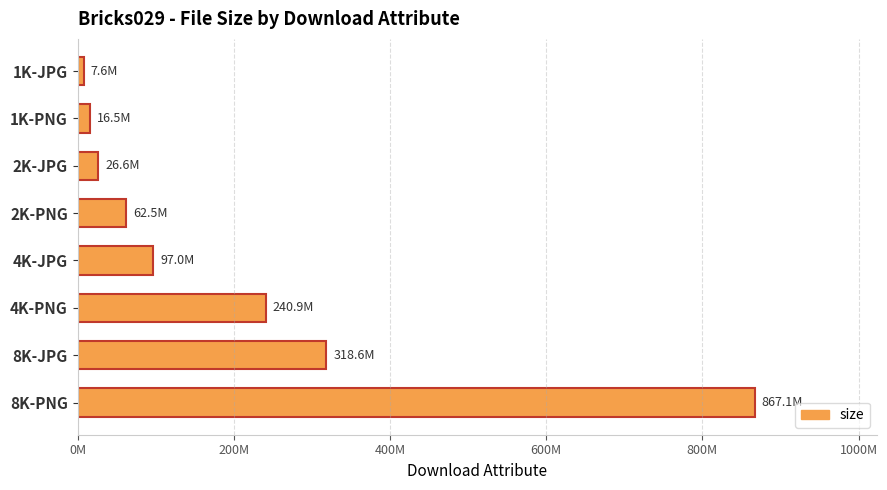

Are the bars horizontal?

Yes